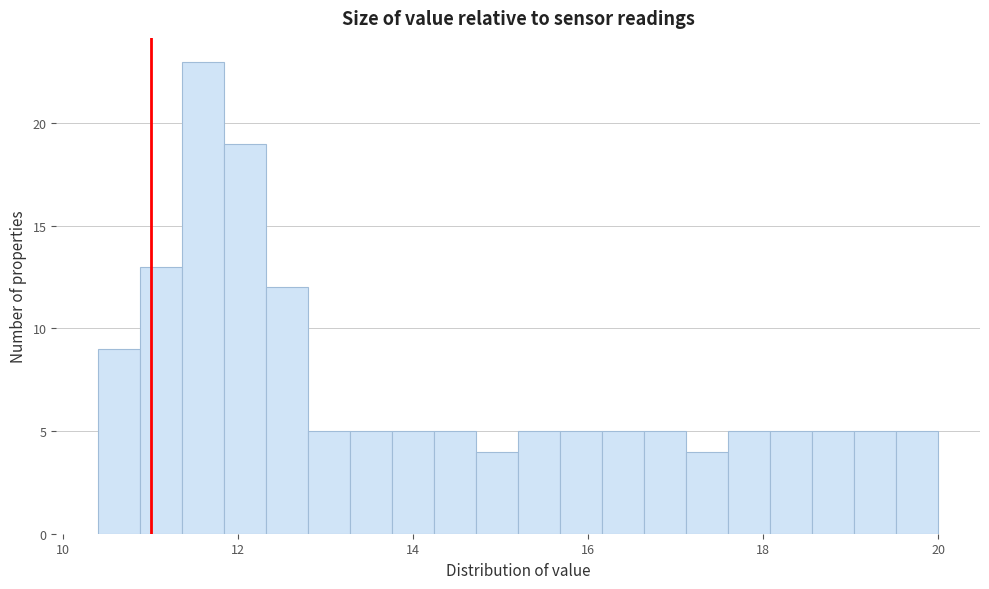

Read against the x-axis, roughly where is the centre of the tallest bar?

11.6